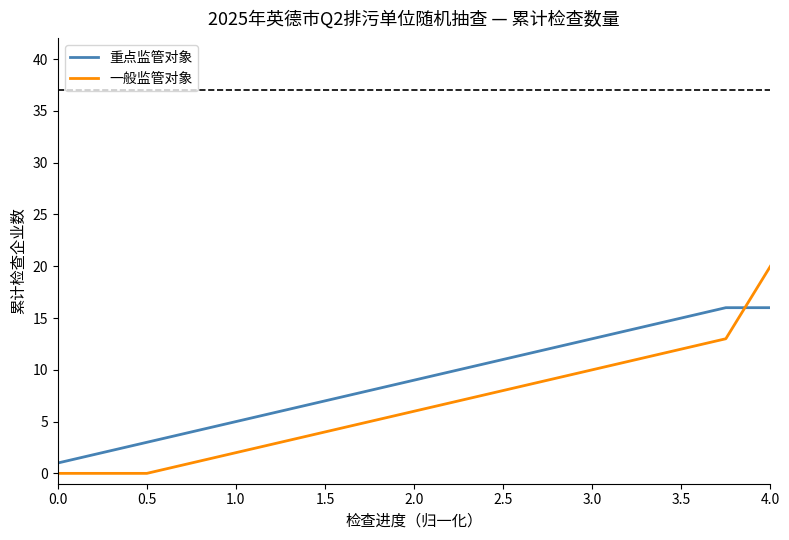

What is the difference between the maximum and minimum values in the 一般监管对象 series?

20